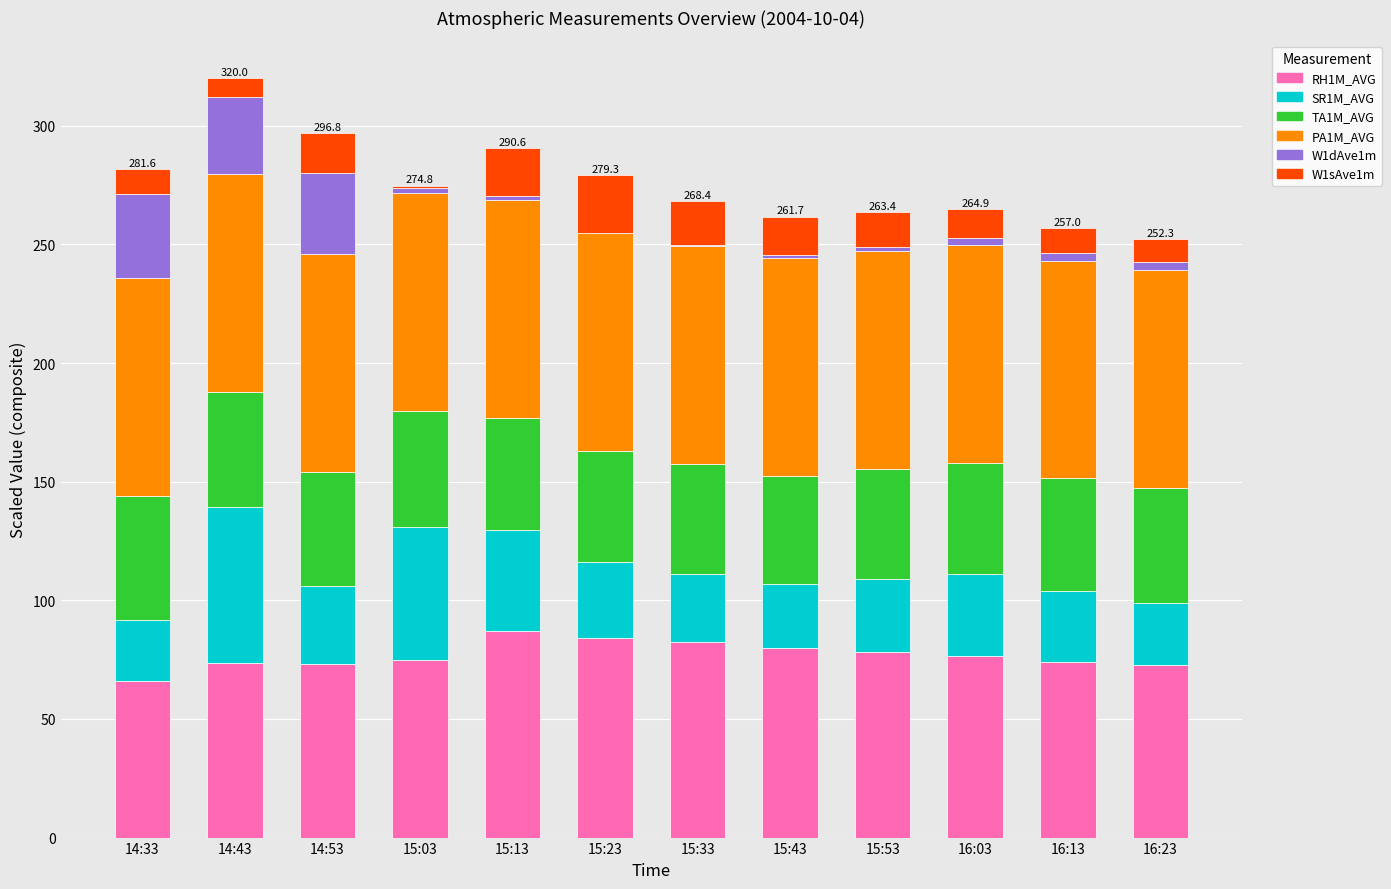

The value of RH1M_AVG at 15:33 is 82.5. True or false?

True